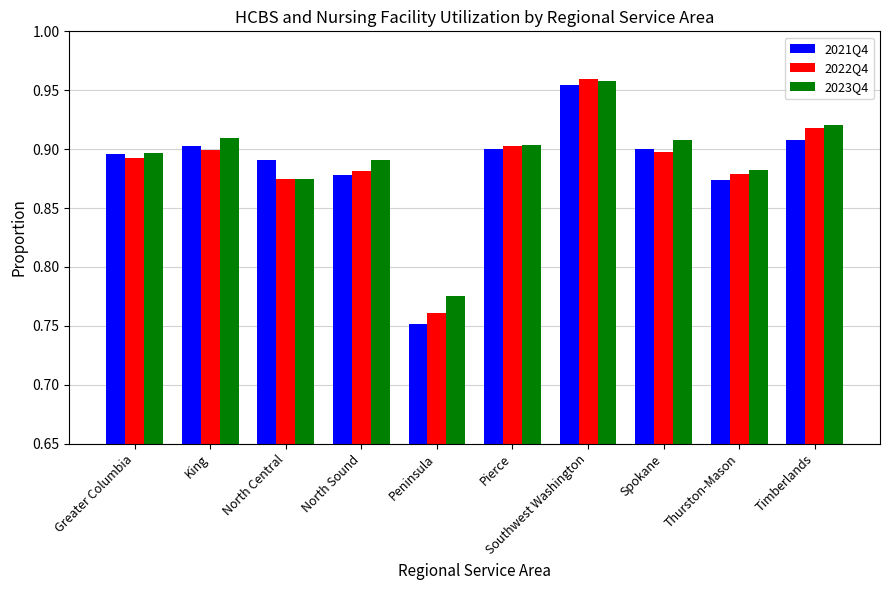

What is the sum of all 2023Q4 values?

8.9